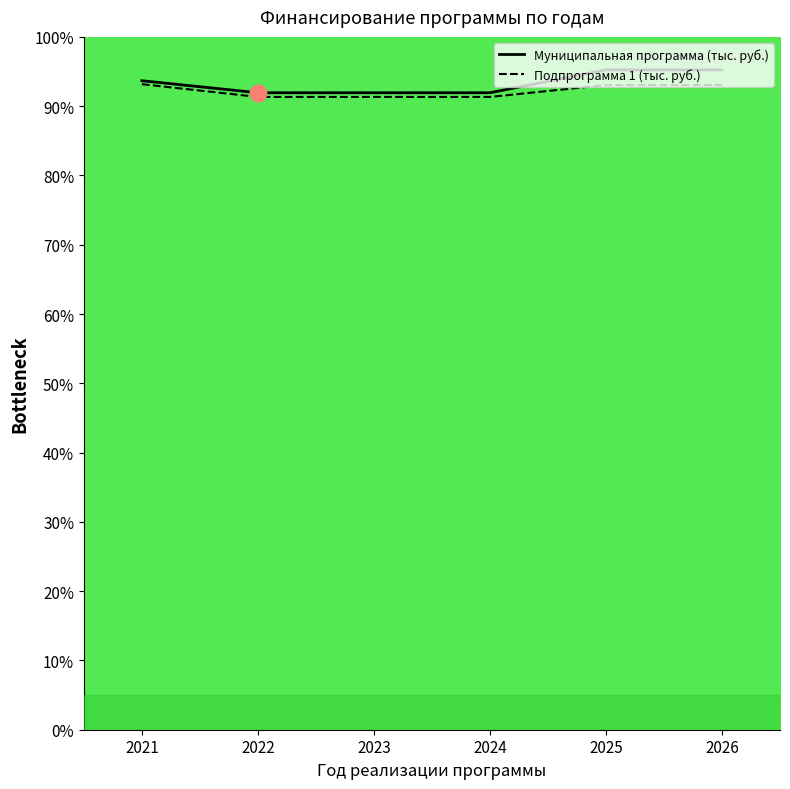

At which category does the chart reach its minimum across all series?

2022